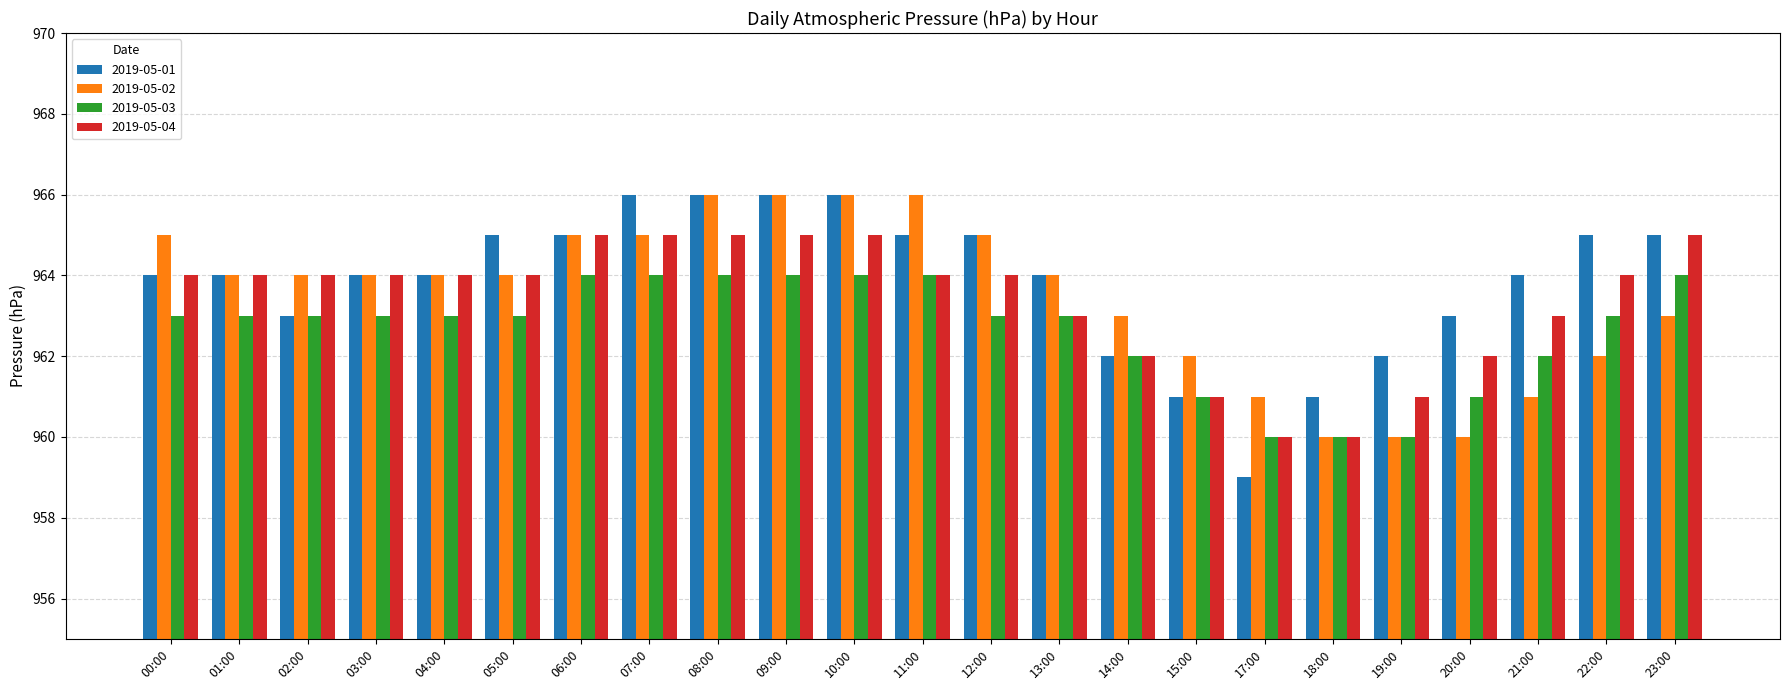

What are all the series names shown in the legend?

2019-05-01, 2019-05-02, 2019-05-03, 2019-05-04